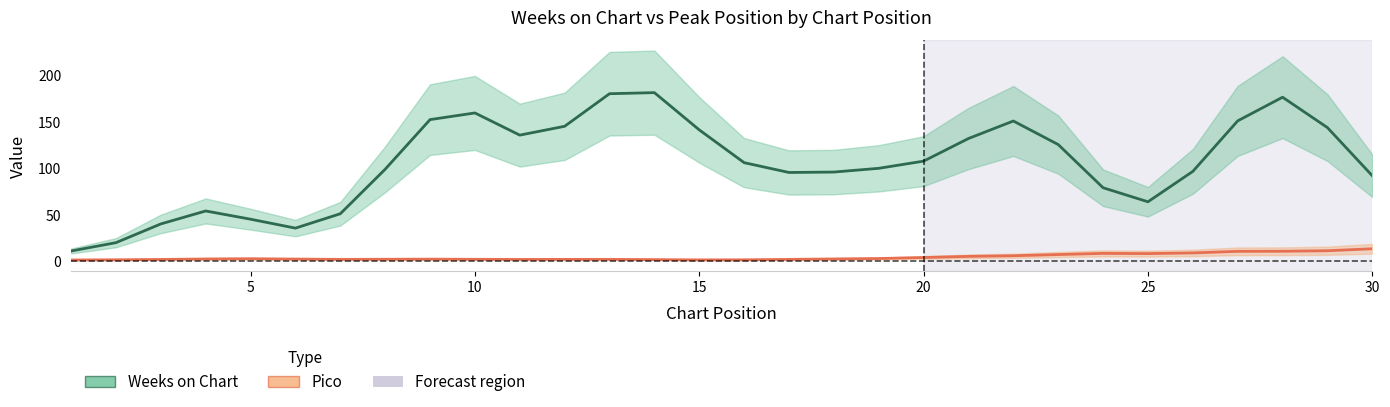

At how many categories does at least one series exceed 41?

26